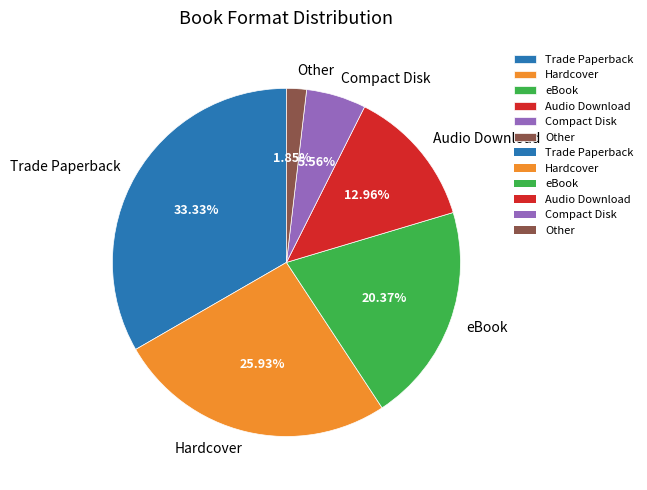

What is the largest slice in the pie chart?

Trade Paperback